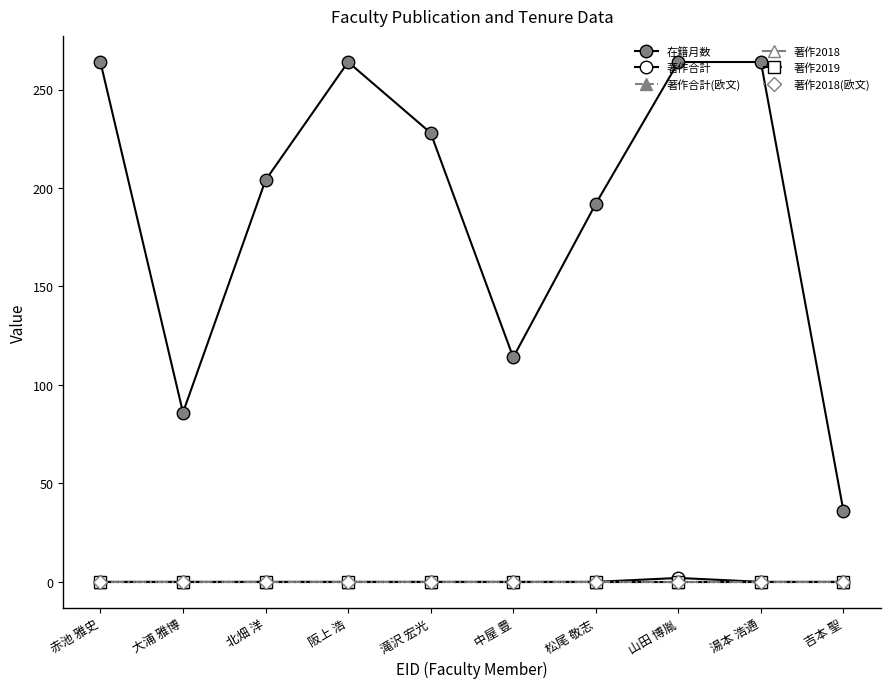

Reading left to right, what are all the values shown in this chart?

在籍月数: 赤池 雅史=264	大浦 雅博=86	北畑 洋=204	阪上 浩=264	滝沢 宏光=228	中屋 豊=114	松尾 敬志=192	山田 博胤=264	湯本 浩通=264	吉本 聖=36
著作合計: 赤池 雅史=0	大浦 雅博=0	北畑 洋=0	阪上 浩=0	滝沢 宏光=0	中屋 豊=0	松尾 敬志=0	山田 博胤=2	湯本 浩通=0	吉本 聖=0
著作合計(欧文): 赤池 雅史=0	大浦 雅博=0	北畑 洋=0	阪上 浩=0	滝沢 宏光=0	中屋 豊=0	松尾 敬志=0	山田 博胤=0	湯本 浩通=0	吉本 聖=0
著作2018: 赤池 雅史=0	大浦 雅博=0	北畑 洋=0	阪上 浩=0	滝沢 宏光=0	中屋 豊=0	松尾 敬志=0	山田 博胤=0	湯本 浩通=0	吉本 聖=0
著作2019: 赤池 雅史=0	大浦 雅博=0	北畑 洋=0	阪上 浩=0	滝沢 宏光=0	中屋 豊=0	松尾 敬志=0	山田 博胤=0	湯本 浩通=0	吉本 聖=0
著作2018(欧文): 赤池 雅史=0	大浦 雅博=0	北畑 洋=0	阪上 浩=0	滝沢 宏光=0	中屋 豊=0	松尾 敬志=0	山田 博胤=0	湯本 浩通=0	吉本 聖=0